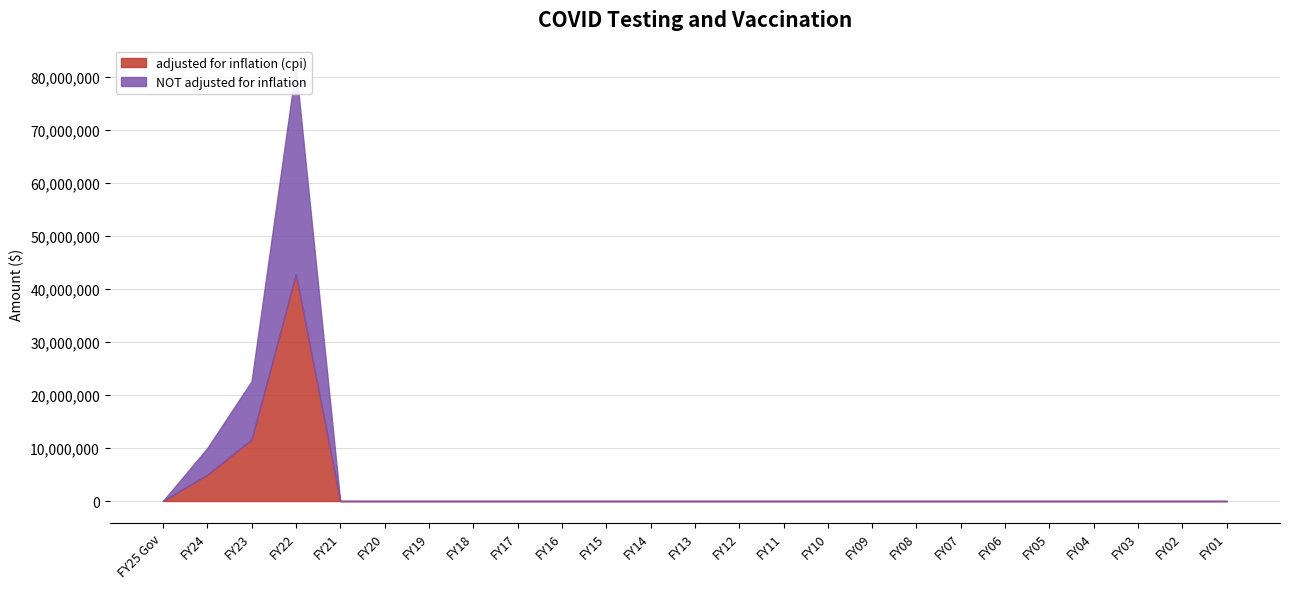

Which category has the highest value in the adjusted for inflation (cpi) series?

FY22